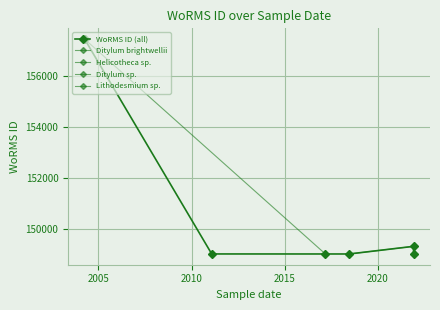

The chart shows a value of 149321 at 2021-11-29. True or false?

True